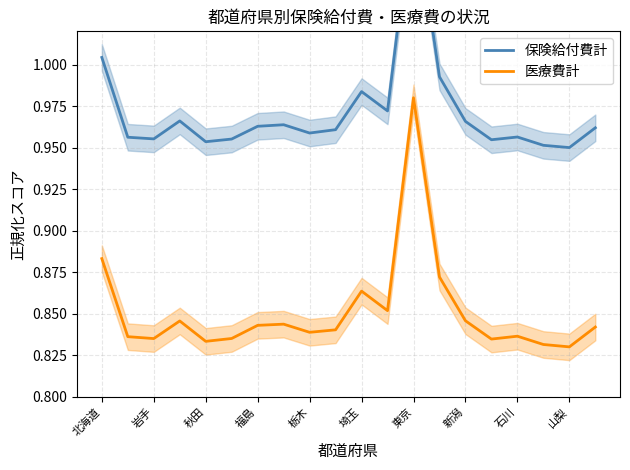

Which series has the largest total across all categories?

保険給付費計